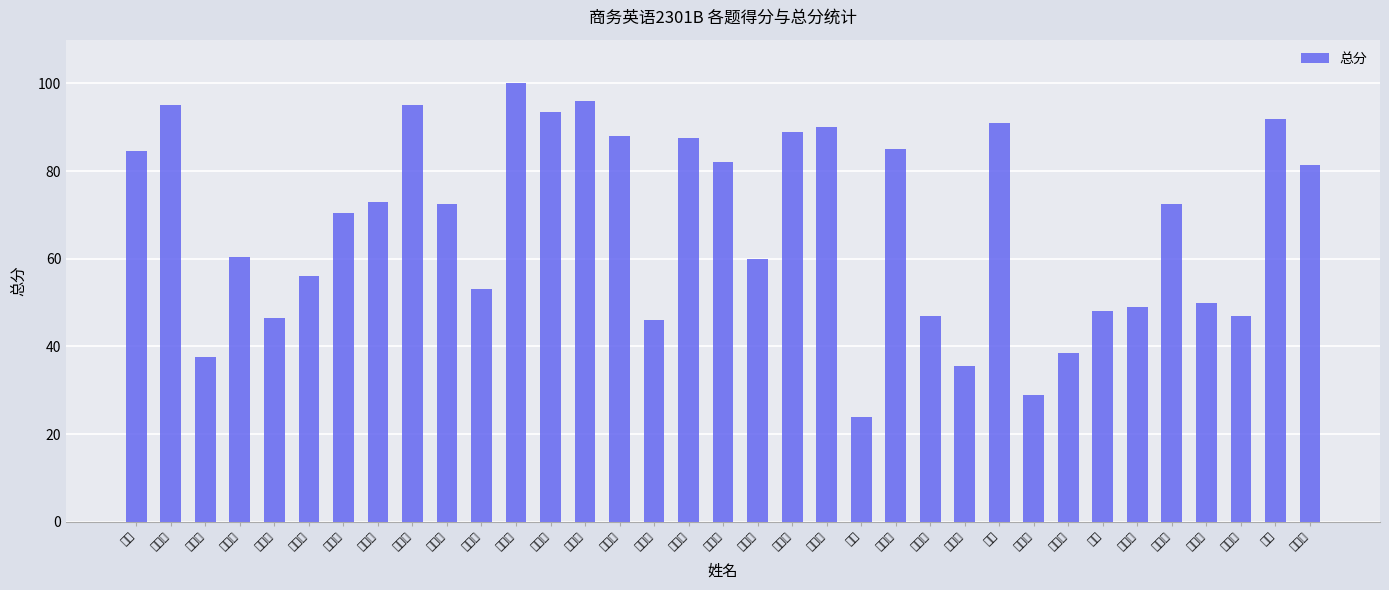

Where is the data nearest to the value 62?

何雨衡